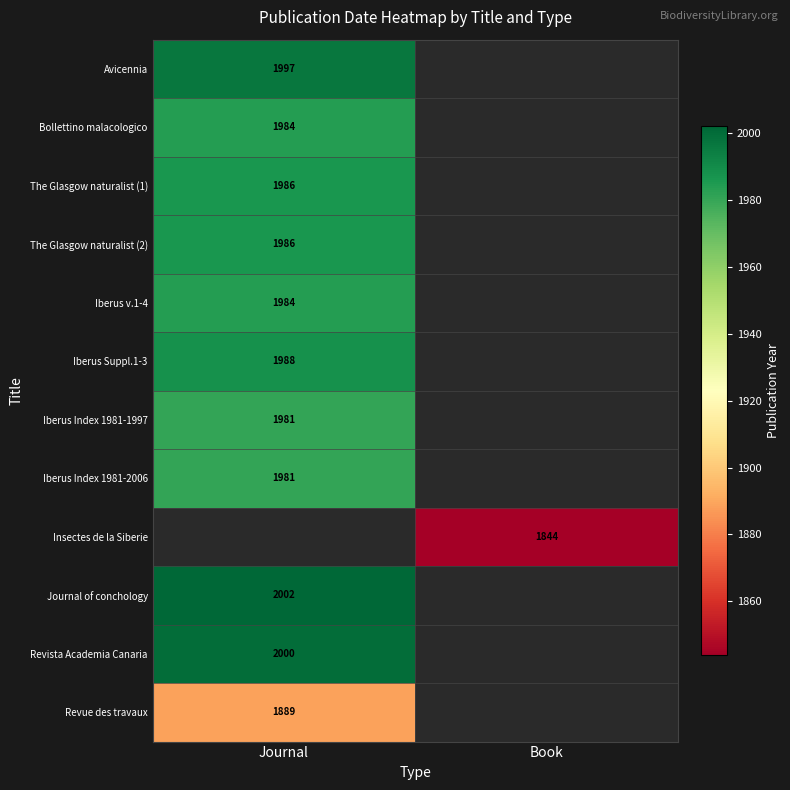

Is the value of The Glasgow naturalist (1) at Journal greater than the value of Iberus v.1-4 at Journal?

Yes